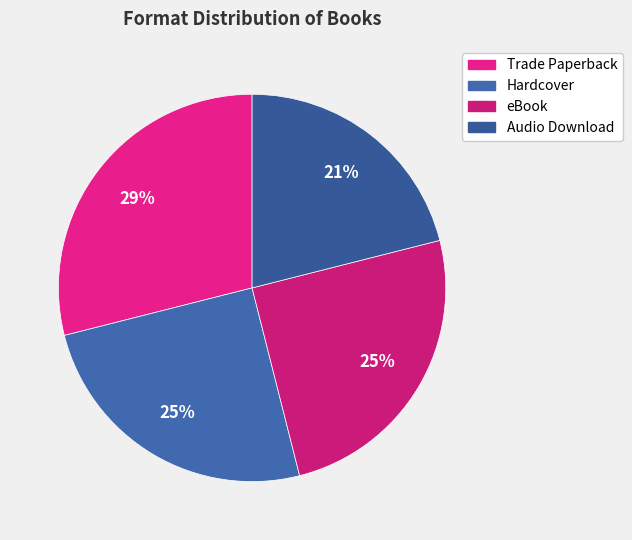

How many slices are in this pie chart?

4